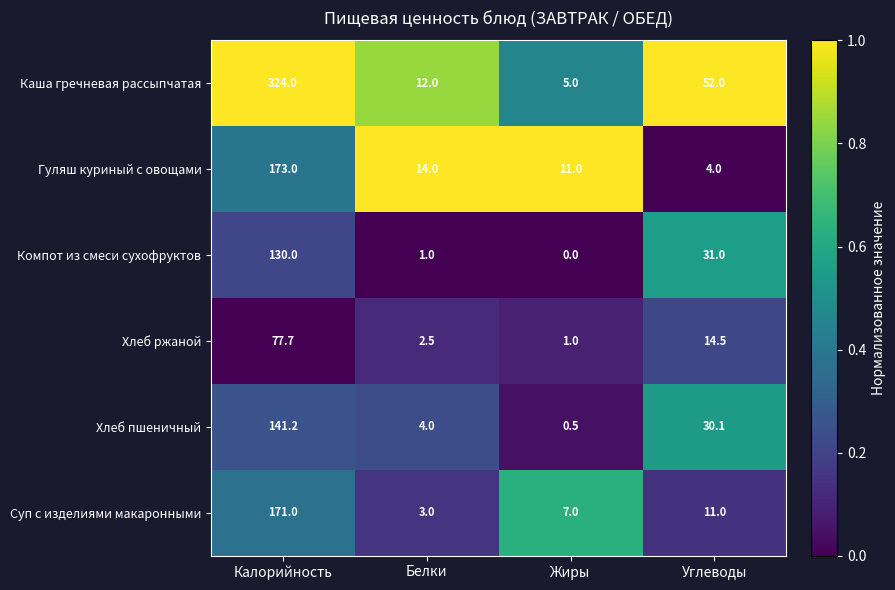

How many distinct data groups are displayed?

6